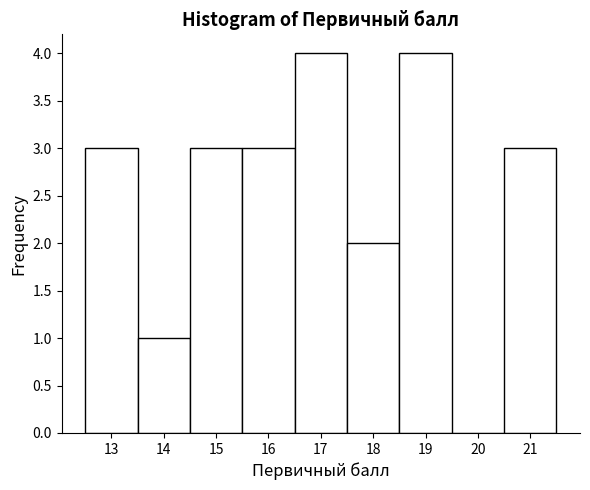

Reading left to right, transcribe this chart: for each bar, give the range it covers on the x-axis and its height. The values are not printed on the chart, so give them approximately, as read against the axis.

12.5 to 13.5: 3
13.5 to 14.5: 1
14.5 to 15.5: 3
15.5 to 16.5: 3
16.5 to 17.5: 4
17.5 to 18.5: 2
18.5 to 19.5: 4
19.5 to 20.5: 0
20.5 to 21.5: 3